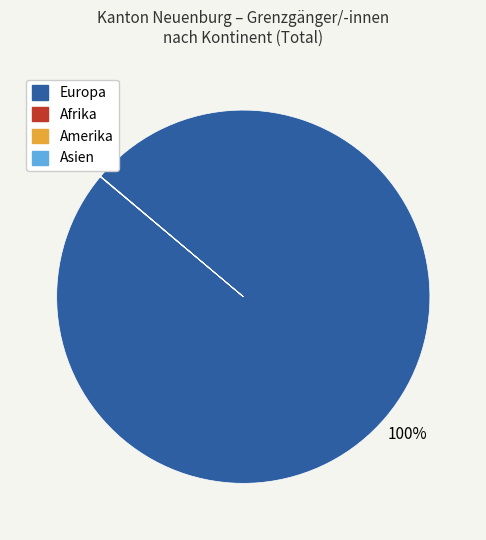

Which slice is the largest?

Europa